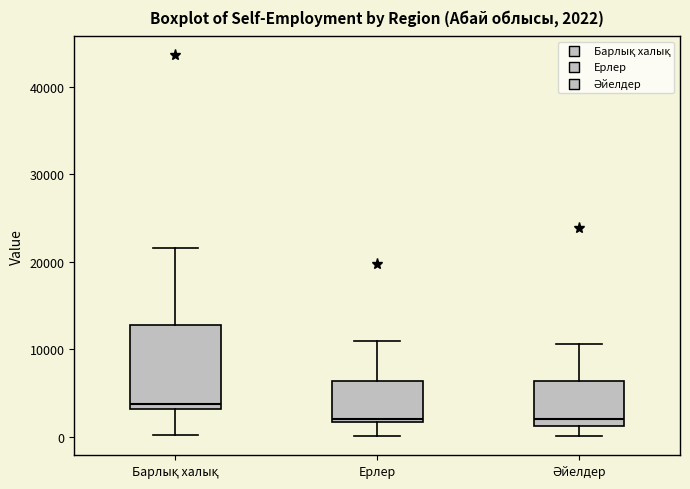

Which box has the highest median line?

Барлық халық